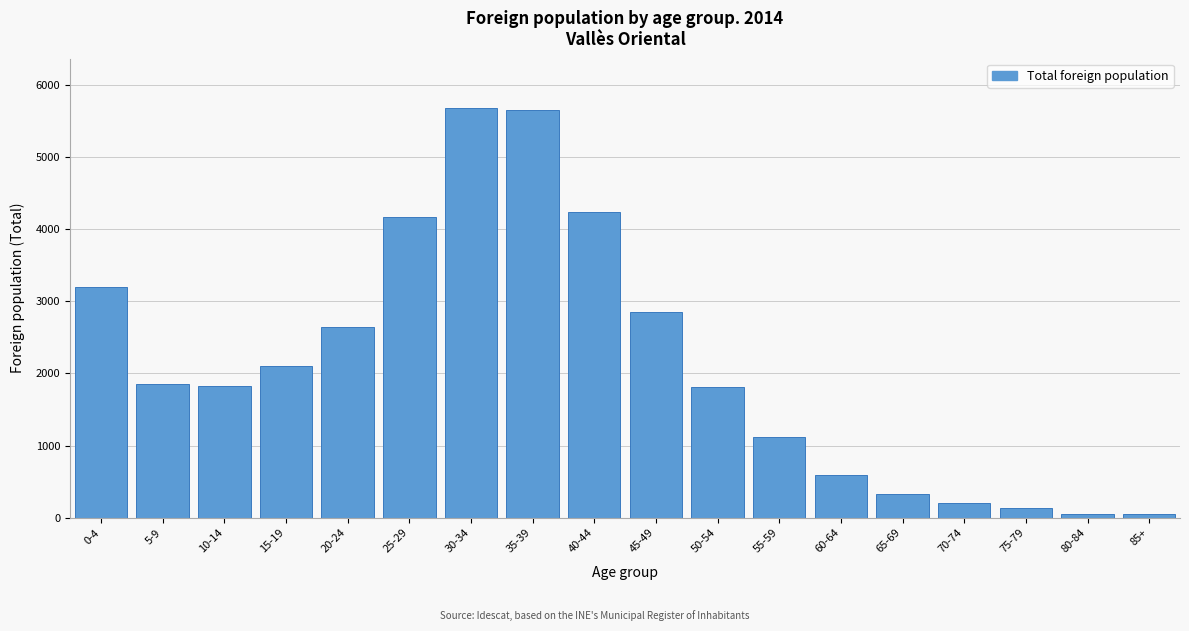

What is the average value?

2140